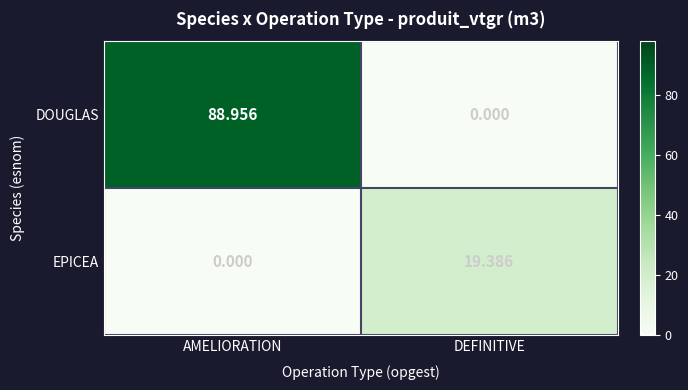

Which series has the widest spread of values?

DOUGLAS